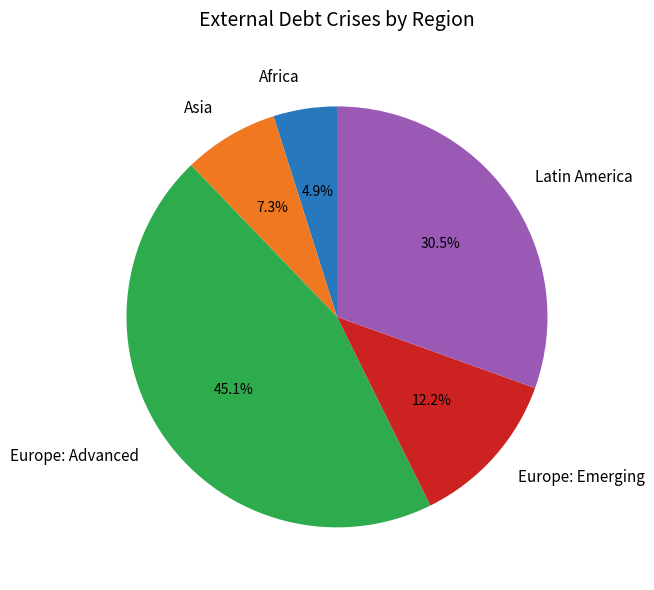

Count the number of slices in the pie.

5